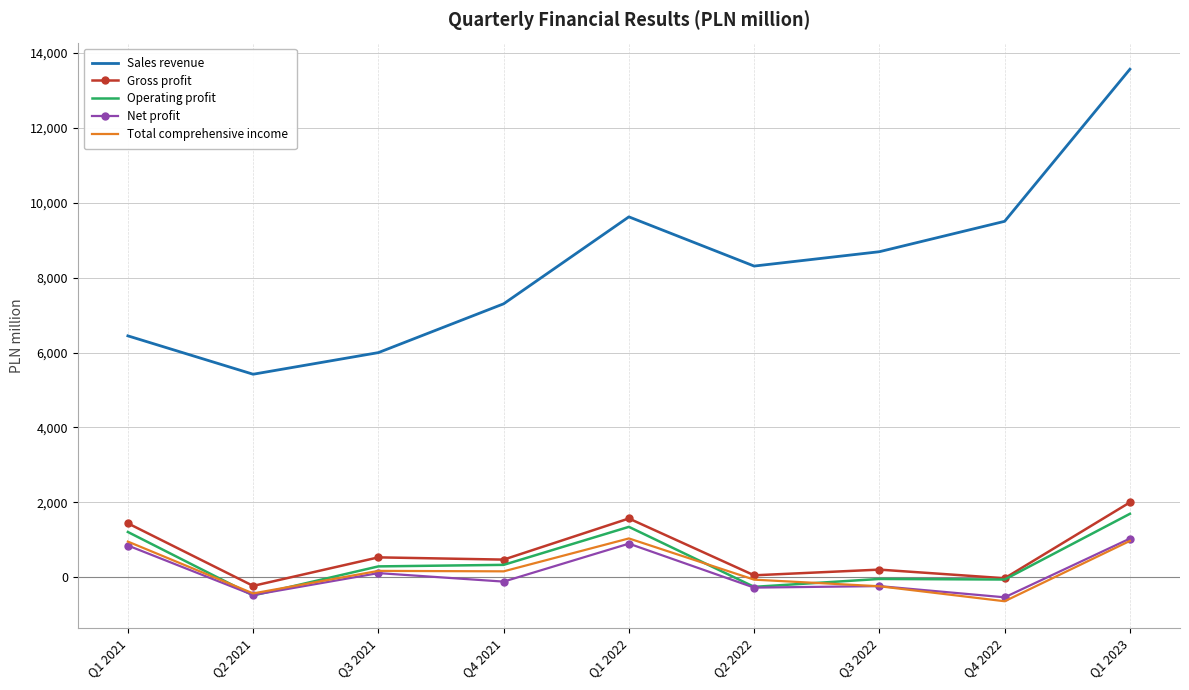

Which series has the largest range (max minus min)?

Sales revenue